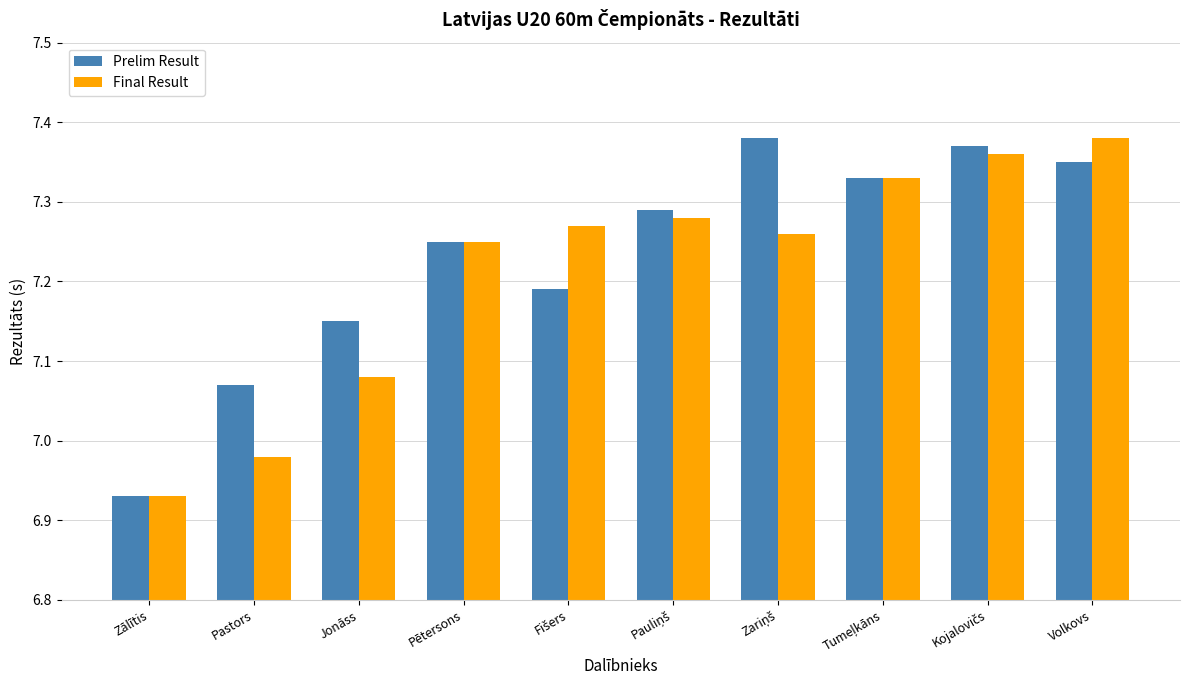

Is the value of Prelim Result at Volkovs greater than the value of Final Result at Jonāss?

Yes